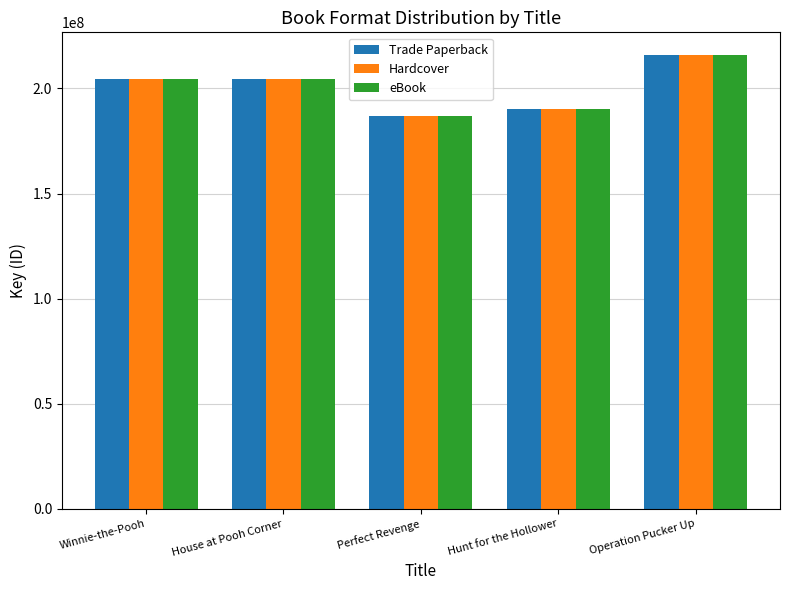

The Trade Paperback series shows 247187619 at Hunt for the Hollower. True or false?

False